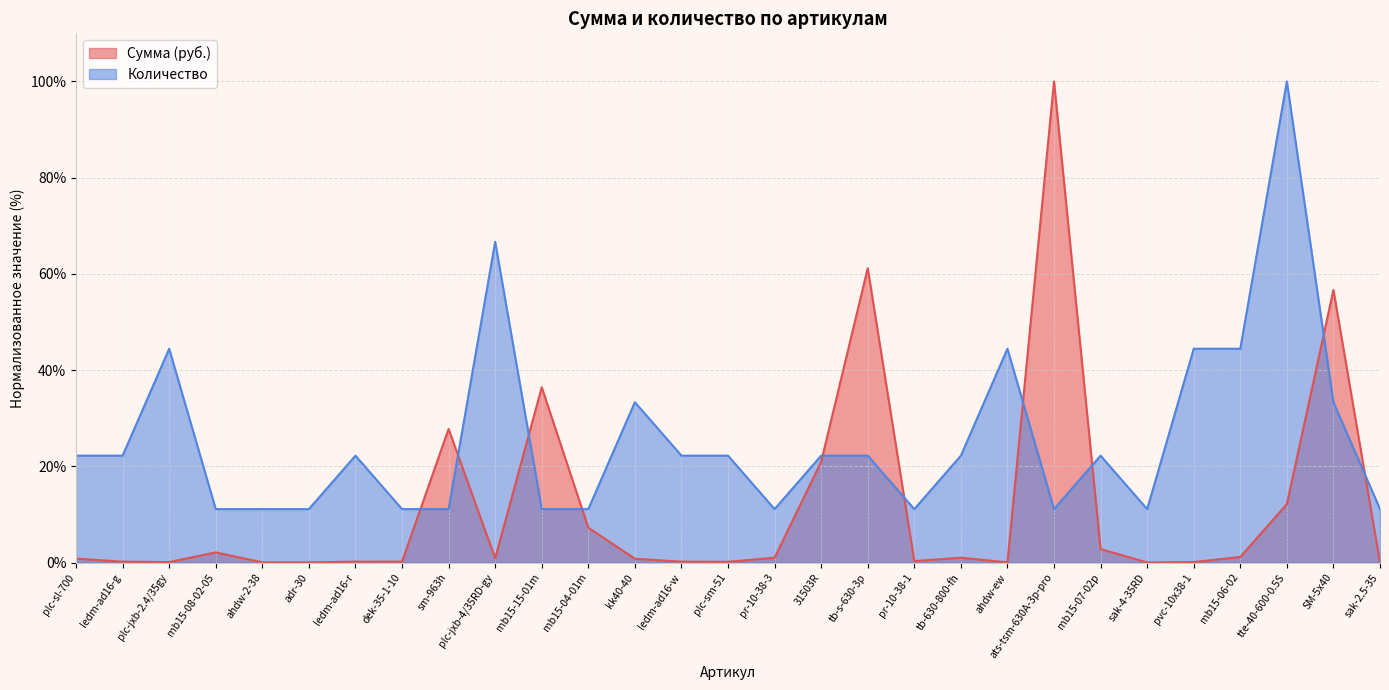

Reading right to left, list all the values displayed in this chart.

Сумма (руб.): 0.0	56.7	12.2	1.2	0.1	0.0	2.8	100.0	0.0	1.0	0.3	61.2	21.0	1.0	0.2	0.2	0.8	7.2	36.4	0.9	27.8	0.2	0.2	0.0	0.0	2.1	0.1	0.2	0.8
Количество: 11.1	33.3	100.0	44.4	44.4	11.1	22.2	11.1	44.4	22.2	11.1	22.2	22.2	11.1	22.2	22.2	33.3	11.1	11.1	66.7	11.1	11.1	22.2	11.1	11.1	11.1	44.4	22.2	22.2